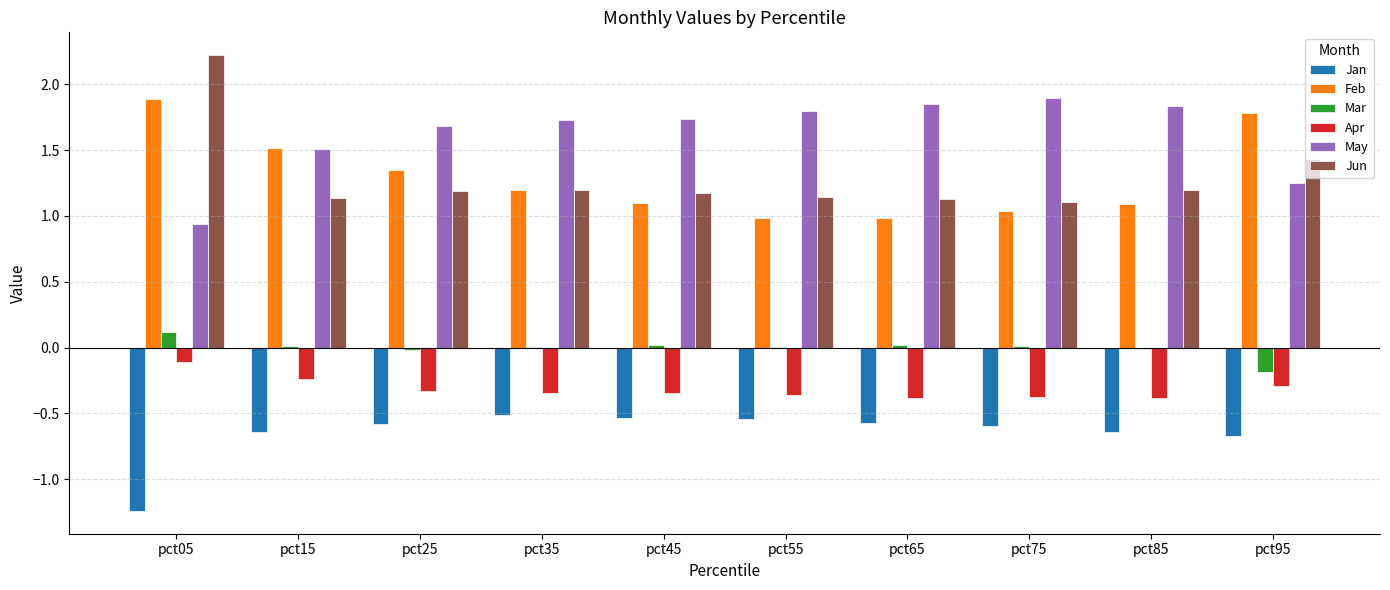

At which label does Feb reach its peak?

pct05